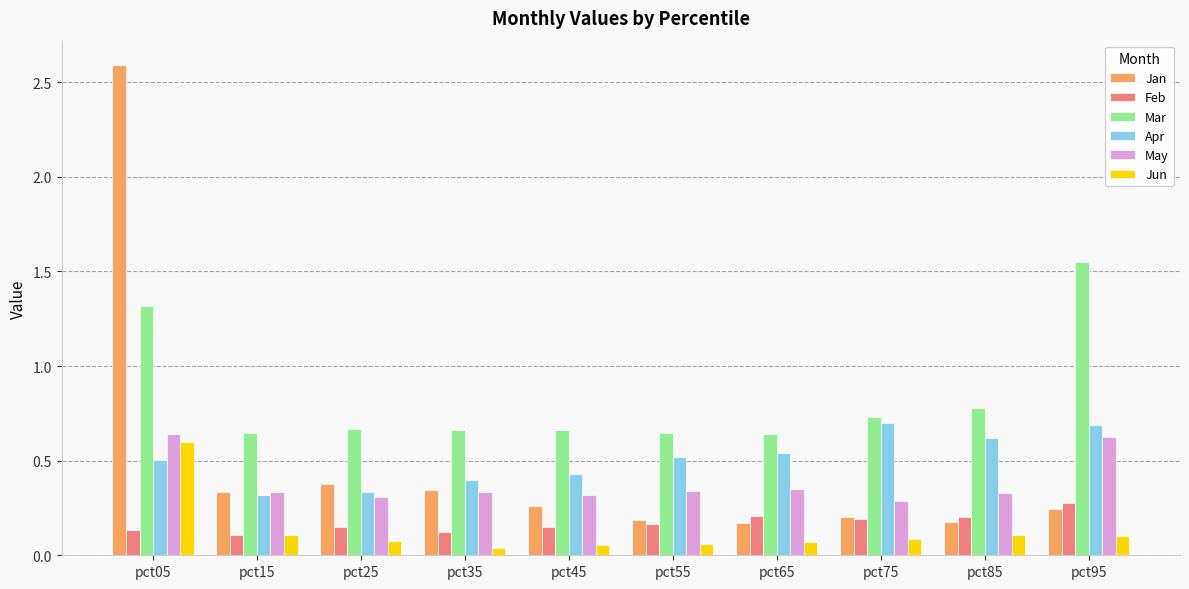

What is the maximum value for Jan?

2.6